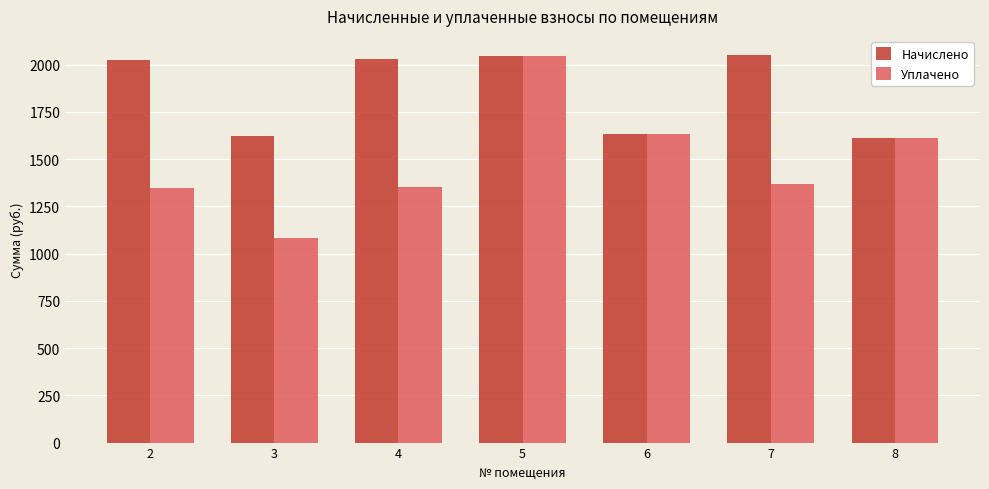

What is the total value across all series at 3?

2700.6